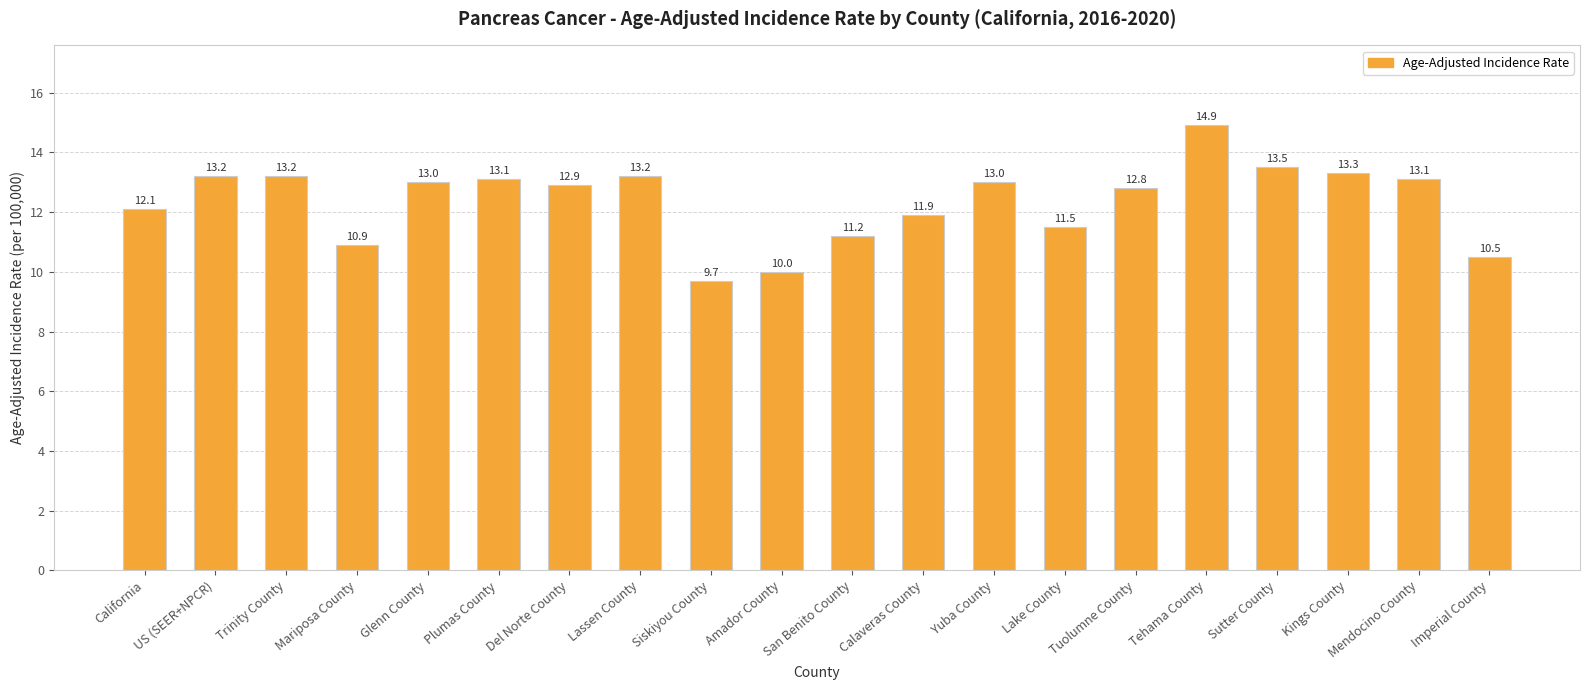

What is the difference between the second highest and second lowest values?

3.5